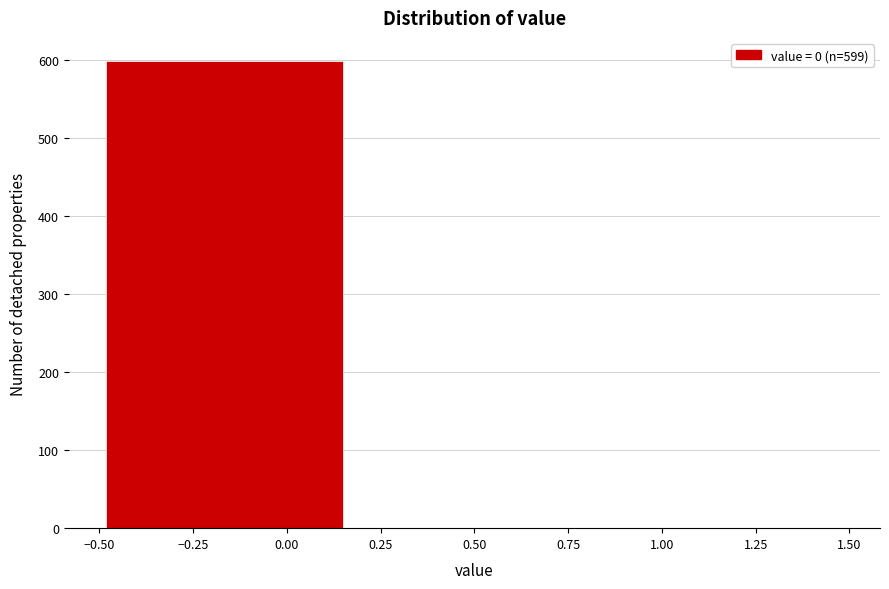

Which range on the x-axis has the tallest bar?

-0.50 to 0.15